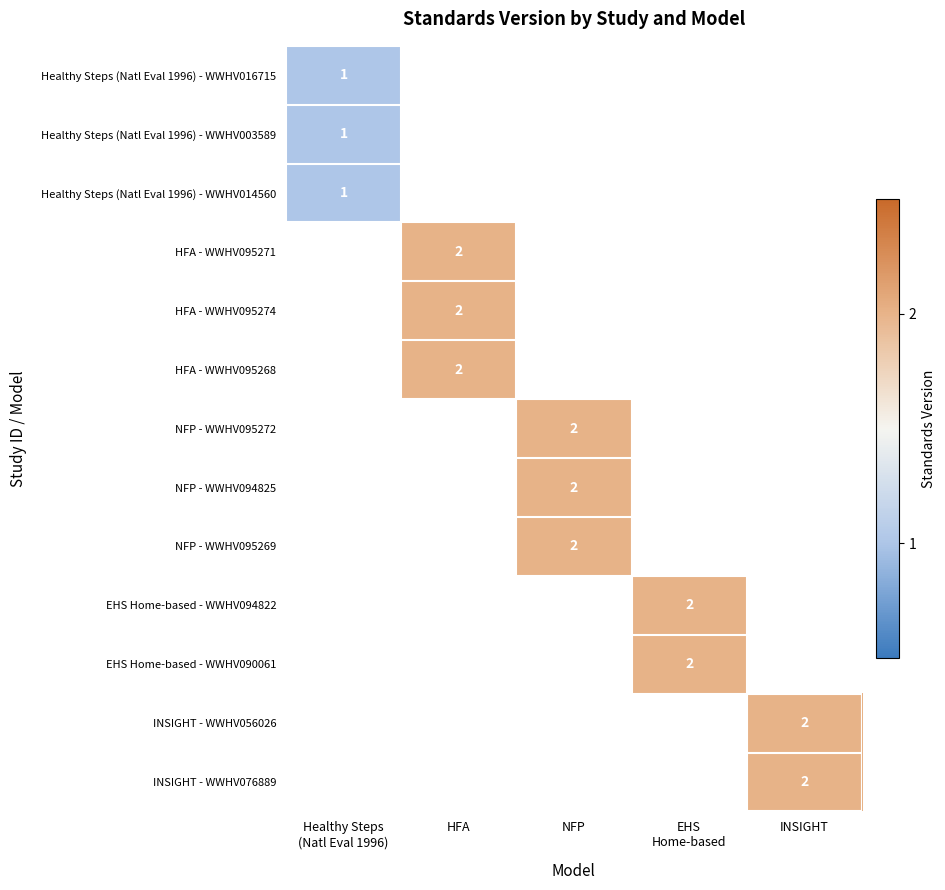

Is it true that INSIGHT - WWHV076889 equals 2 at INSIGHT?

True